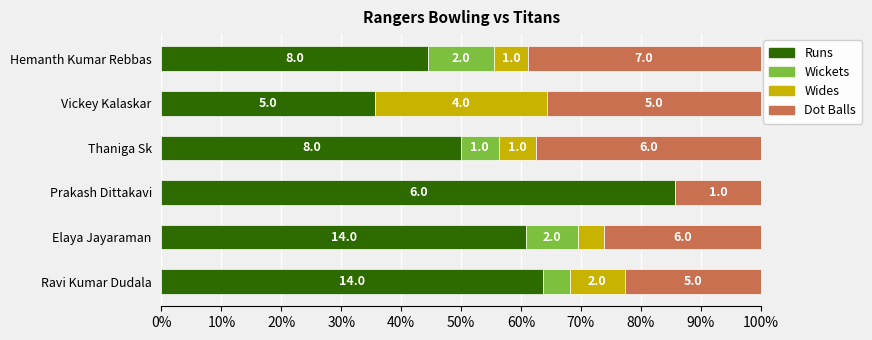

Reading left to right, list all the values displayed in this chart.

Runs: 63.6	60.9	85.7	50.0	35.7	44.4
Wickets: 4.5	8.7	0.0	6.2	0.0	11.1
Wides: 9.1	4.3	0.0	6.2	28.6	5.6
Dot Balls: 22.7	26.1	14.3	37.5	35.7	38.9